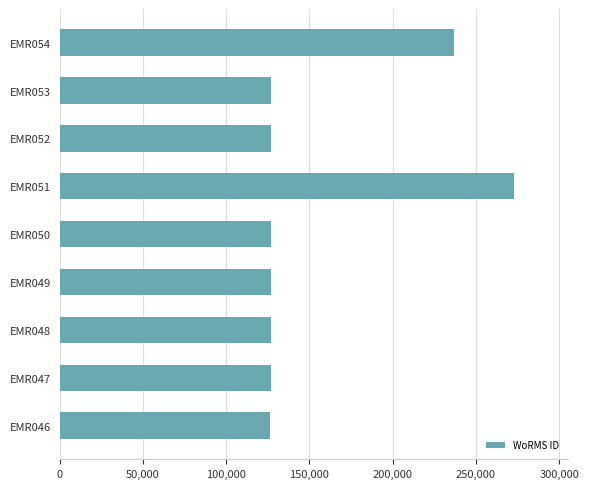

The value at EMR053 is 68913. True or false?

False